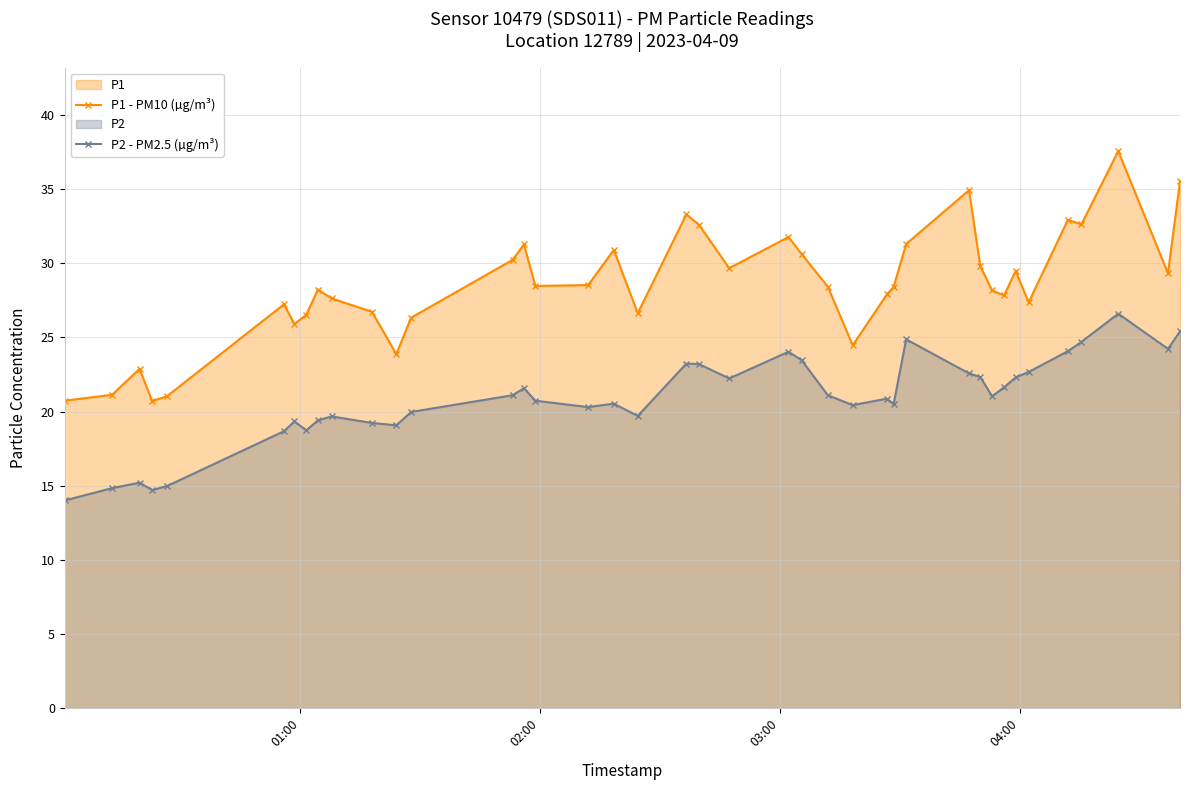

What is the difference between the maximum and minimum values in the P1 - PM10 (µg/m³) series?

16.9